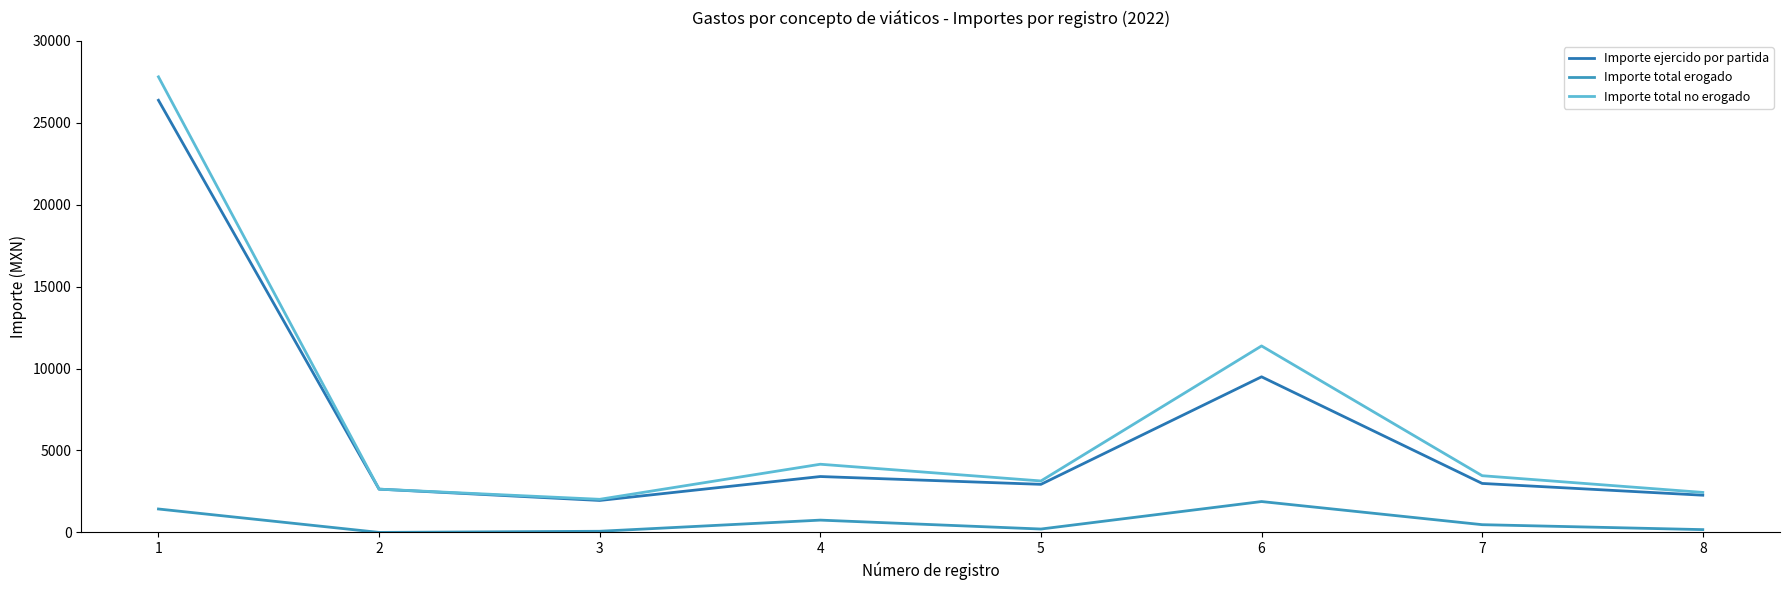

Between 6 and 7, which series saw the biggest shift?

Importe total no erogado